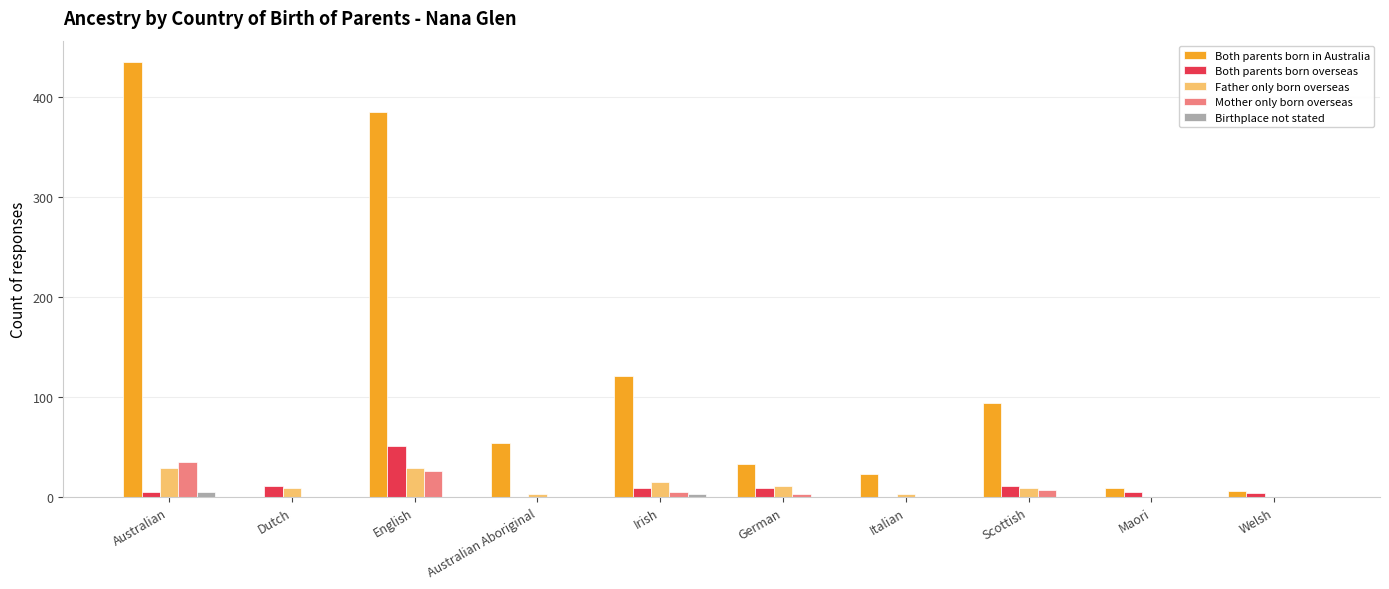

Which series changed the most between English and Australian Aboriginal?

Both parents born in Australia